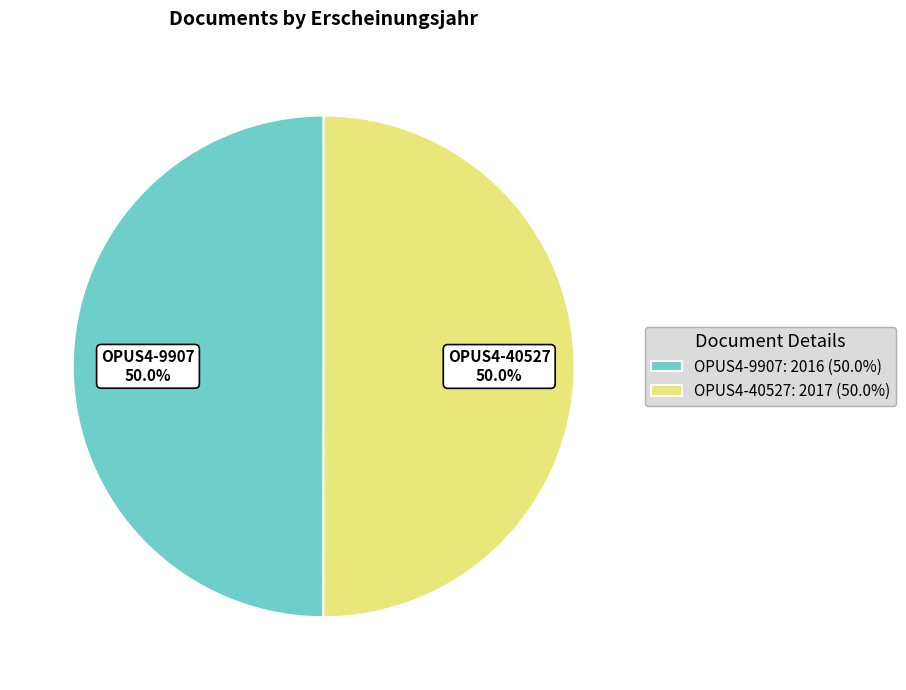

What is the smallest slice in the pie chart?

OPUS4-9907